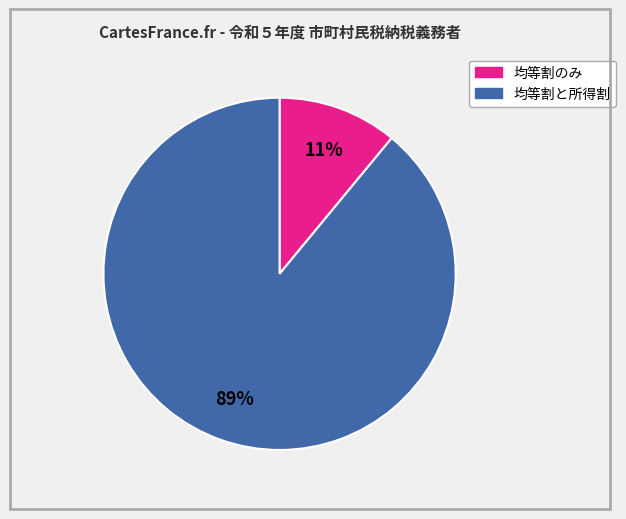

Is there any slice that represents more than half of the pie?

Yes